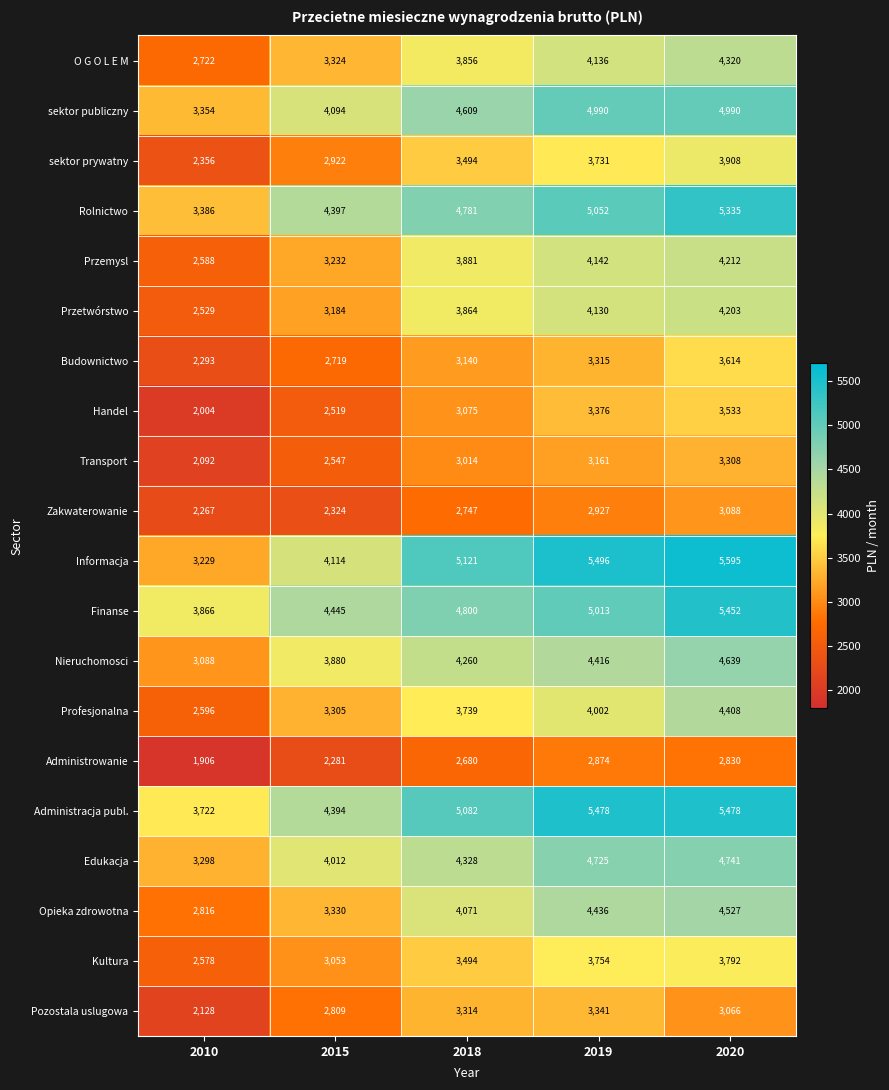

Where is Przemysl nearest to the value 3400?

2015